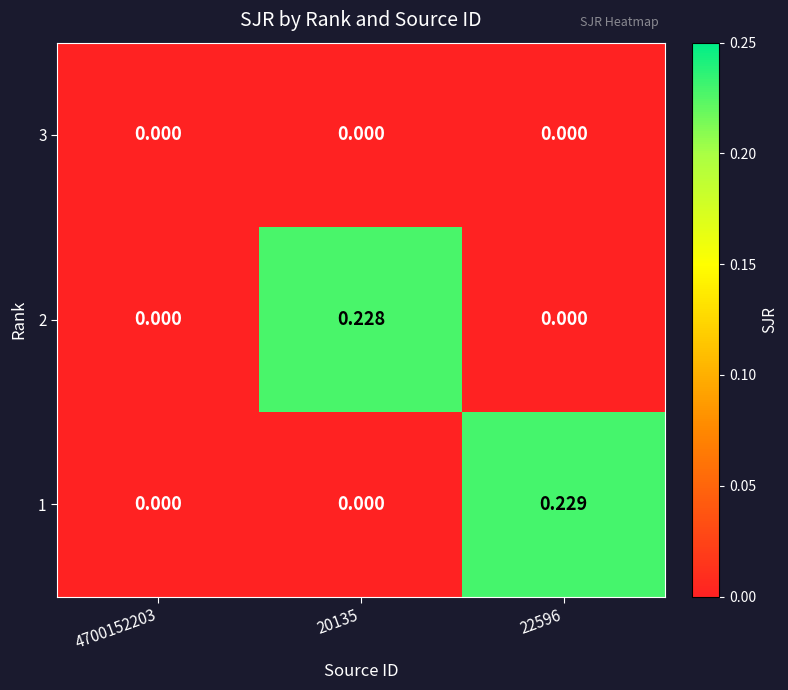

Reading right to left, extract all data points from this chart.

3: 22596=0.0	20135=0.0	4700152203=0.0
2: 22596=0.0	20135=0.2	4700152203=0.0
1: 22596=0.2	20135=0.0	4700152203=0.0